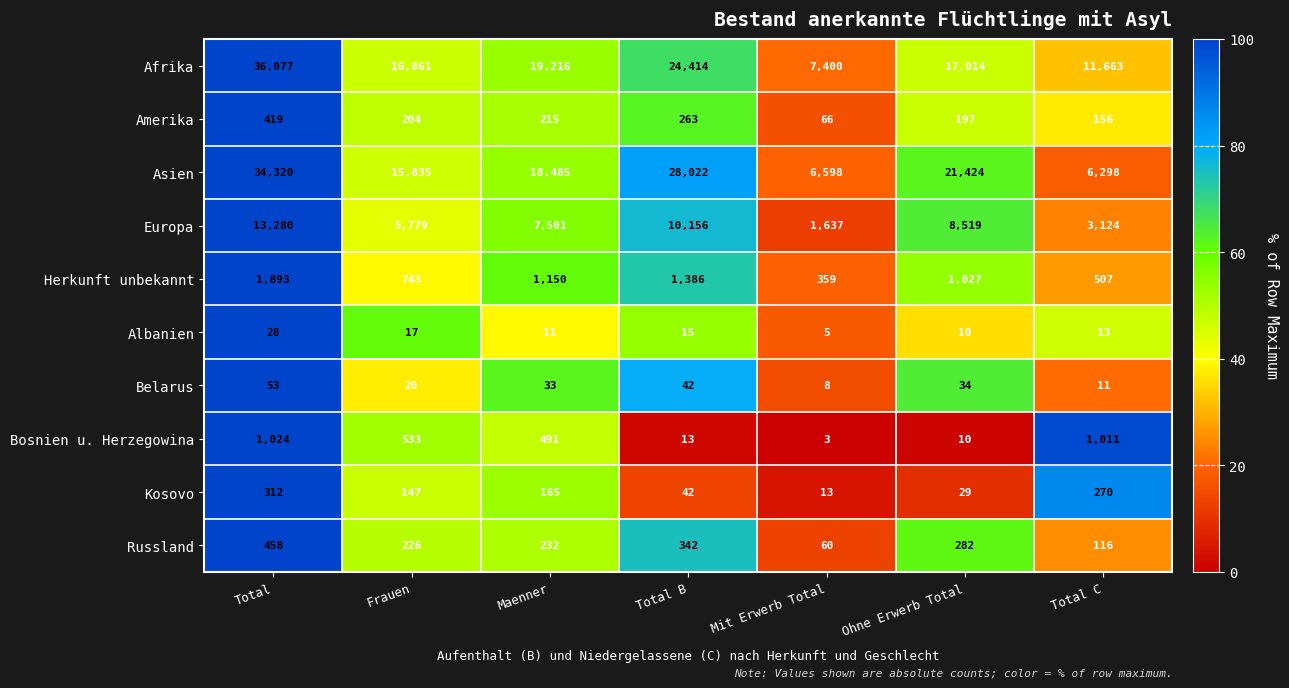

What is the greatest value displayed?

36077